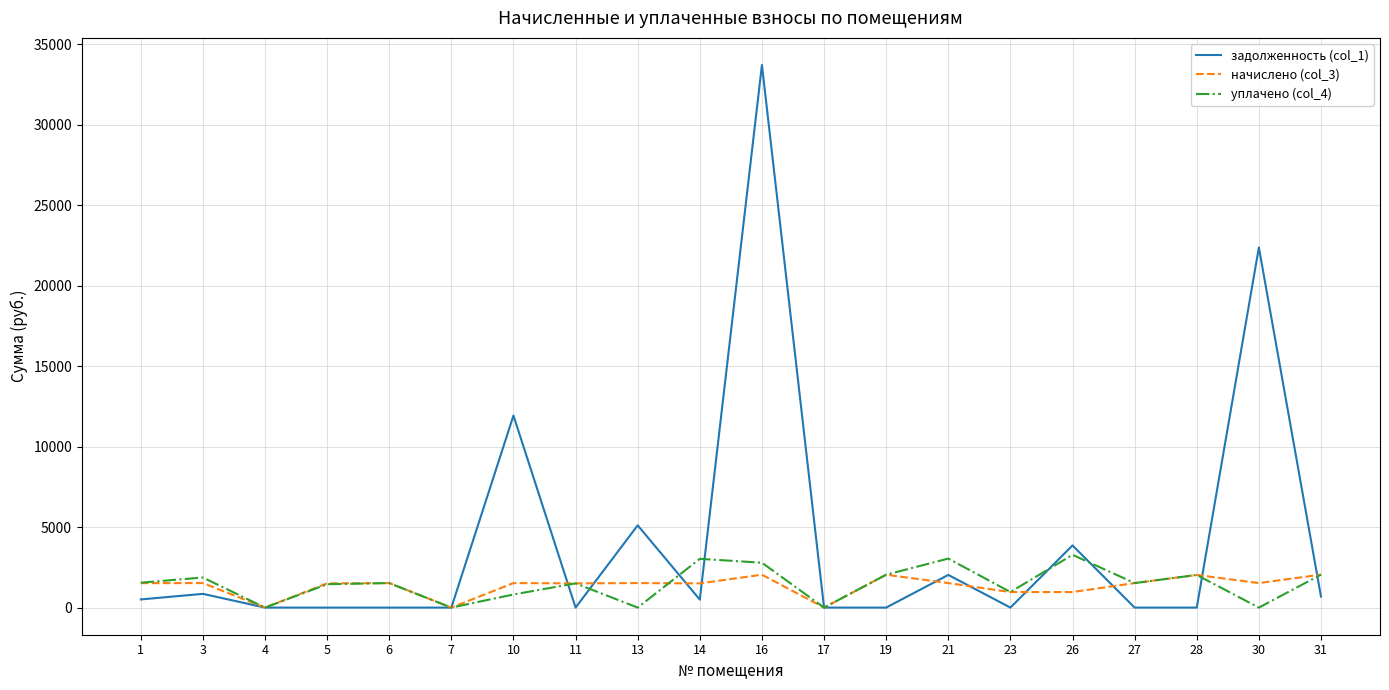

Rank the series by their maximum value, from highest to lowest.

задолженность (col_1), уплачено (col_4), начислено (col_3)